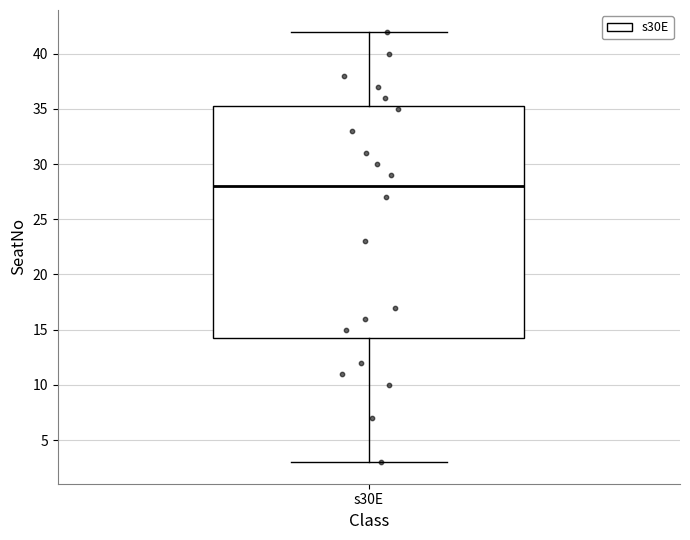

Read this box plot against the y-axis: the position of the median line, the range covered by the box, and the ends of both whiskers. The values are not printed on the chart, so give them approximately, as read against the axis.

median 28.0, box 14.5 to 35.5, whiskers 3.0 to 42.0